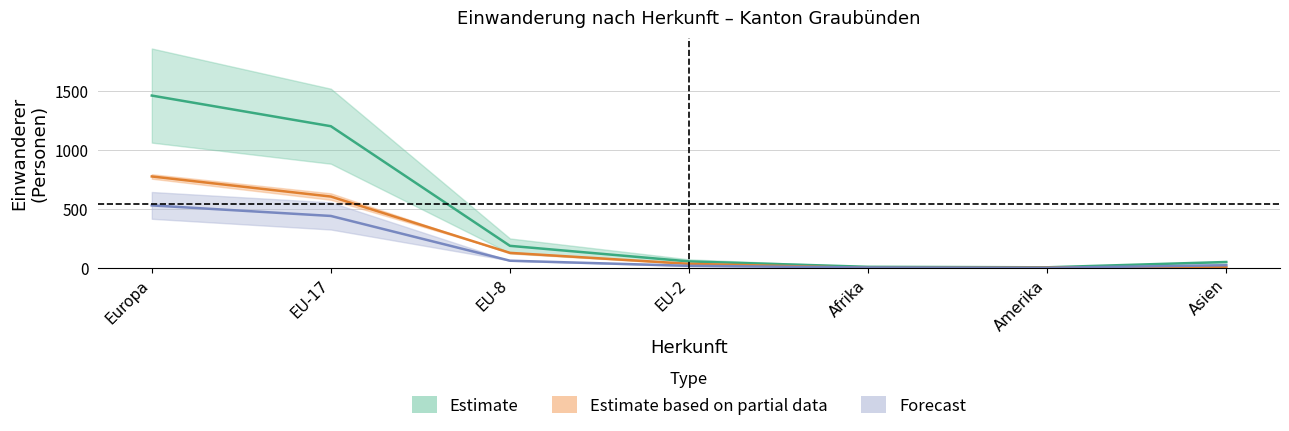

At which category is the sum across all series the highest?

Europa